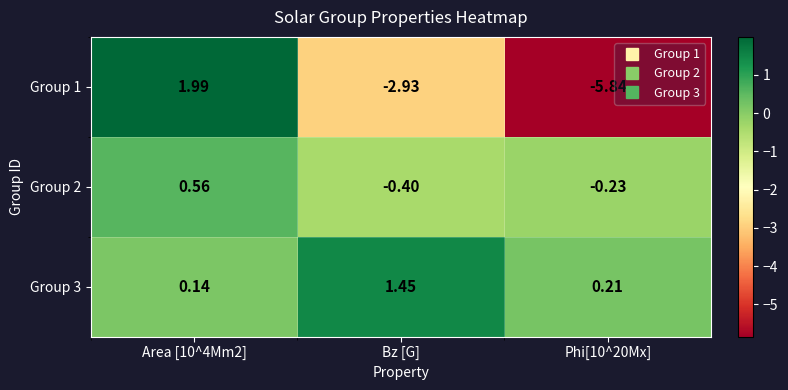

Between Area [10^4Mm2] and Phi[10^20Mx], which series saw the biggest shift?

Group 1